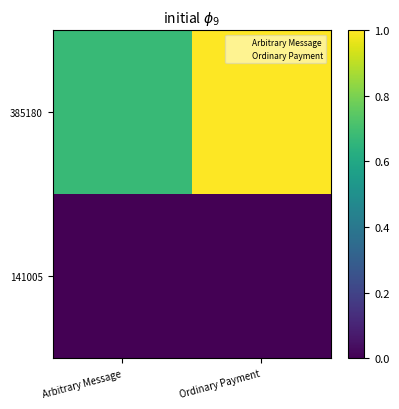

How many data points does each series have?

2